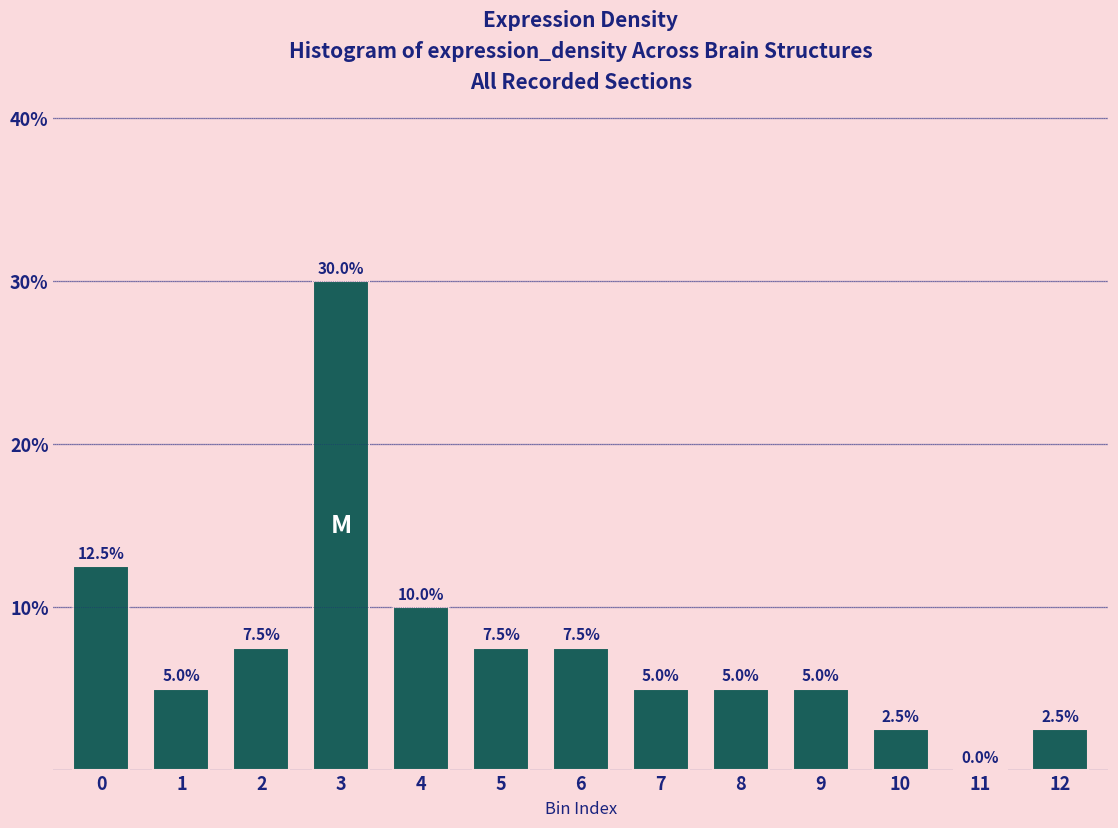

Reading left to right, list all the values displayed in this chart.

0=12.5	1=5.0	2=7.5	3=30.0	4=10.0	5=7.5	6=7.5	7=5.0	8=5.0	9=5.0	10=2.5	11=0.0	12=2.5